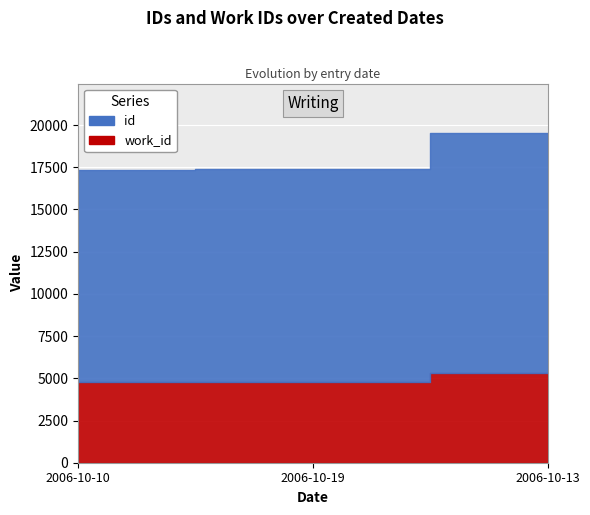

At 2006-10-10, list the series in order from smallest to largest.

work_id, id